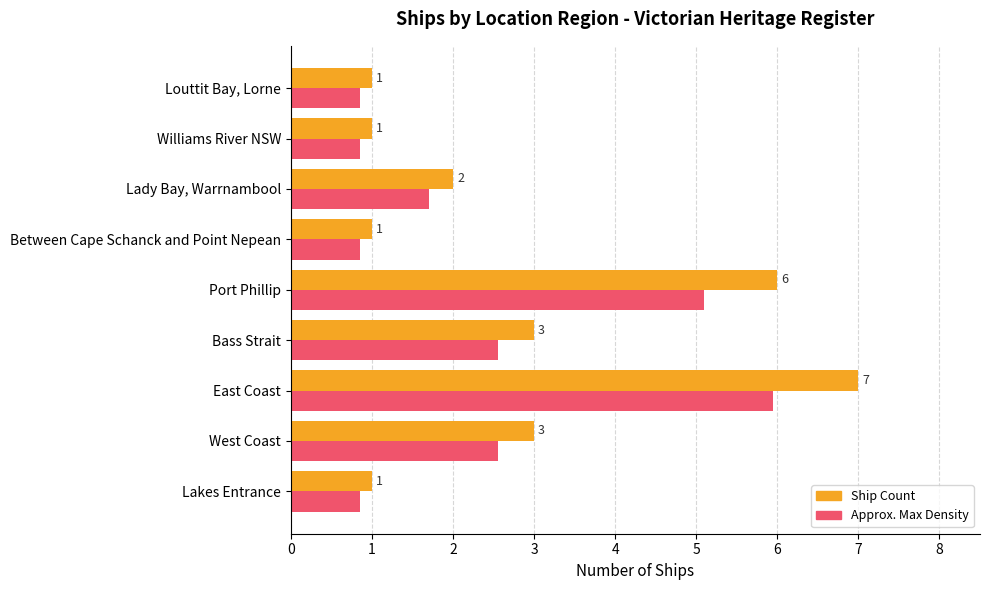

What is the greatest value displayed?

7.0